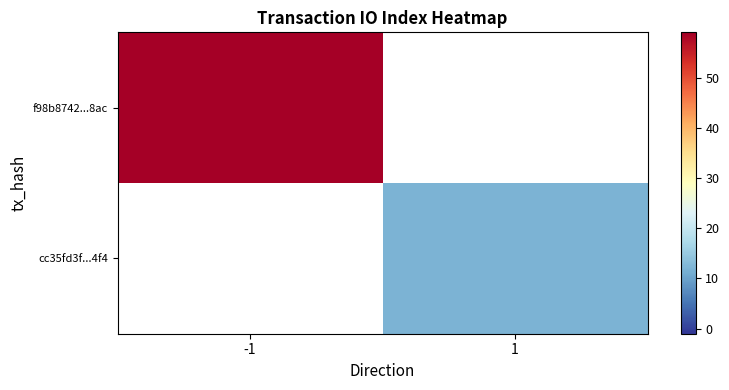

List the labels in order of f98b8742...8ac value, largest first.

-1, 1